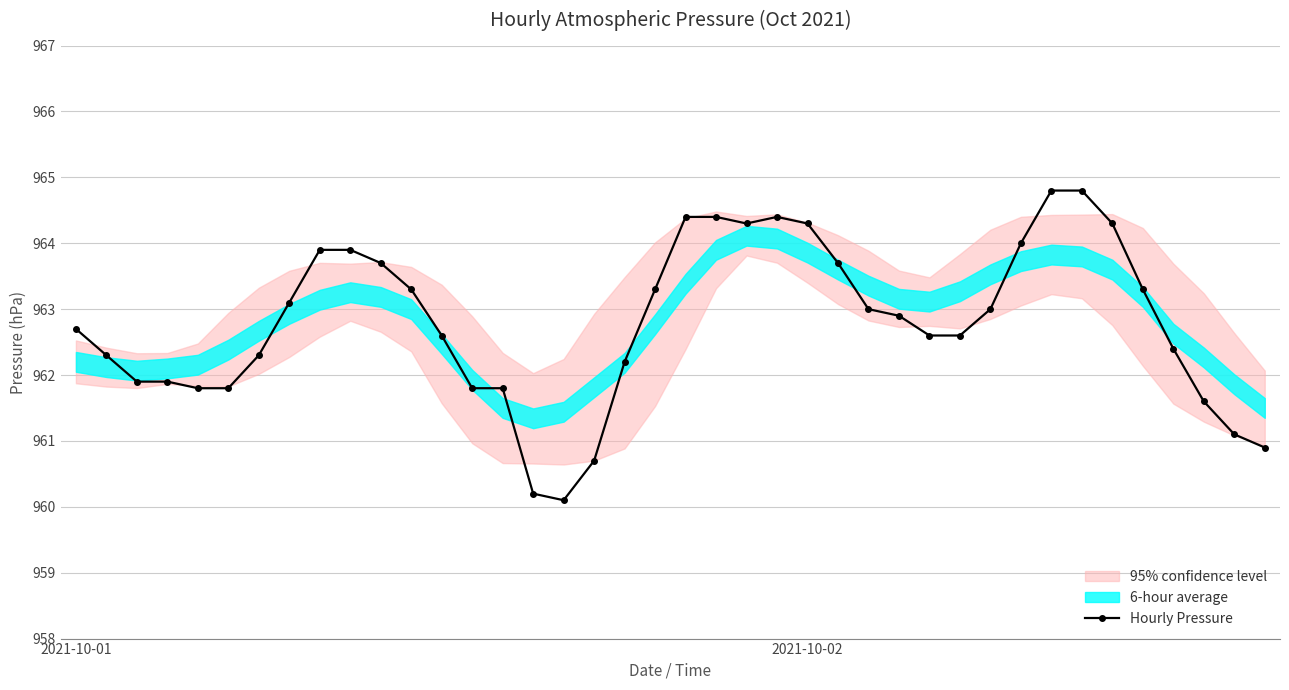

Where does the Hourly Pressure series first go above 962?

2021-10-01